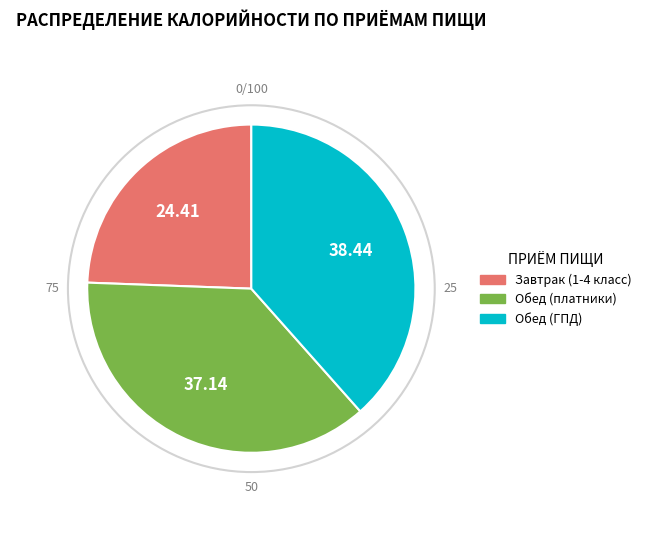

How many slices are in this pie chart?

3